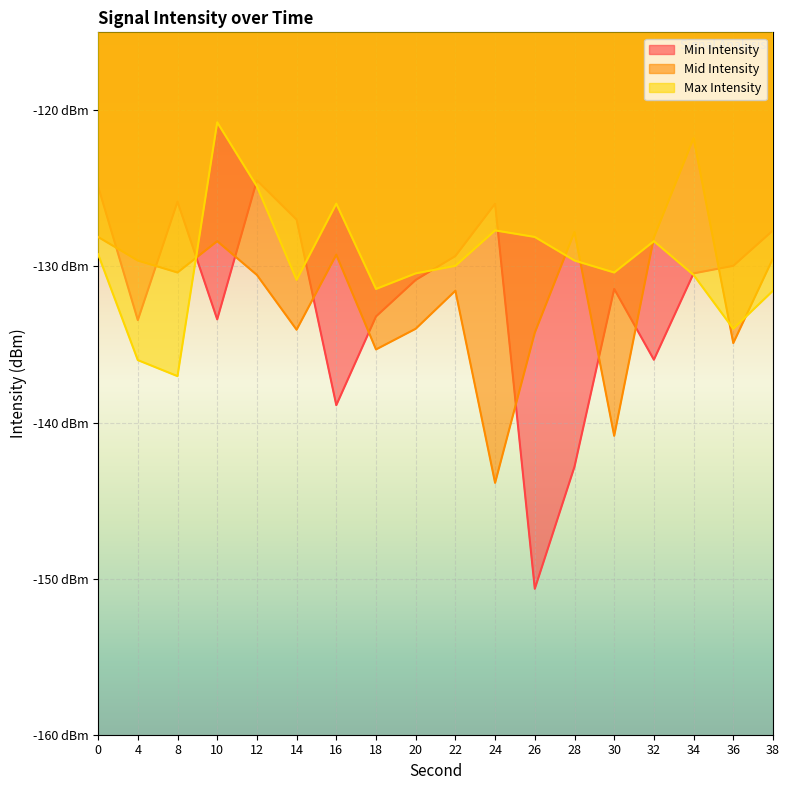

What is the value of the Min Intensity point at the 1st from the left?

-124.9